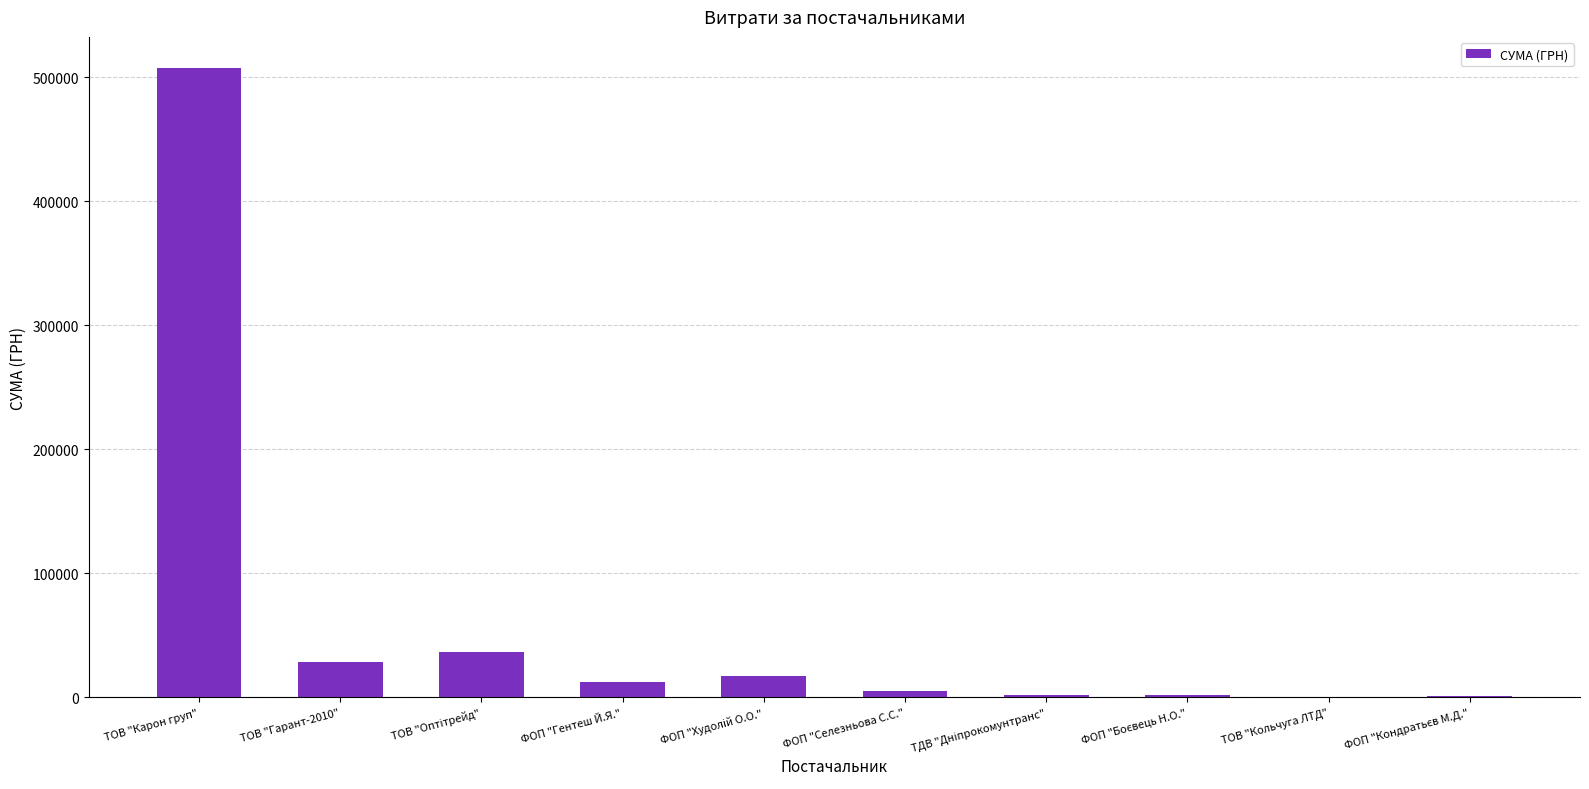

What is the sum of all values?

613542.2